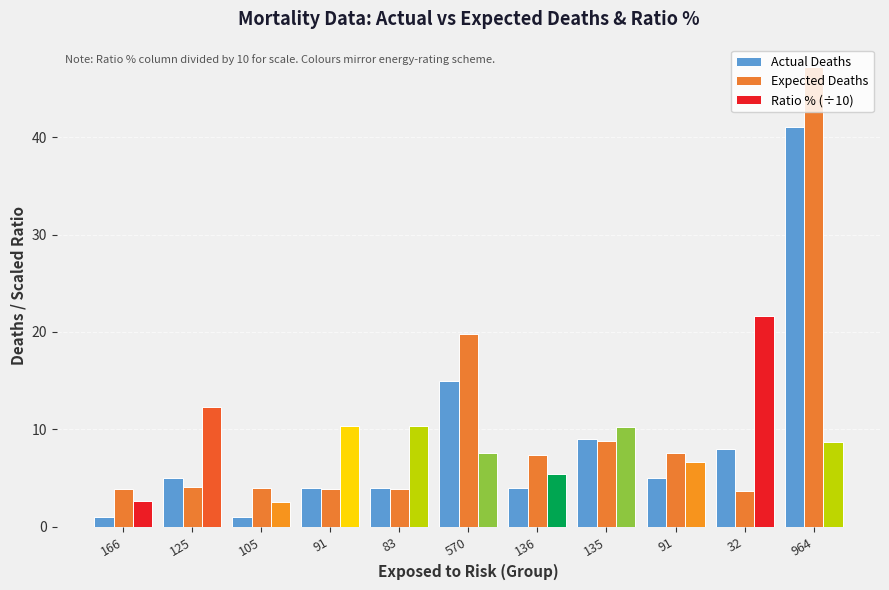

At which label does Expected Deaths reach its minimum?

32